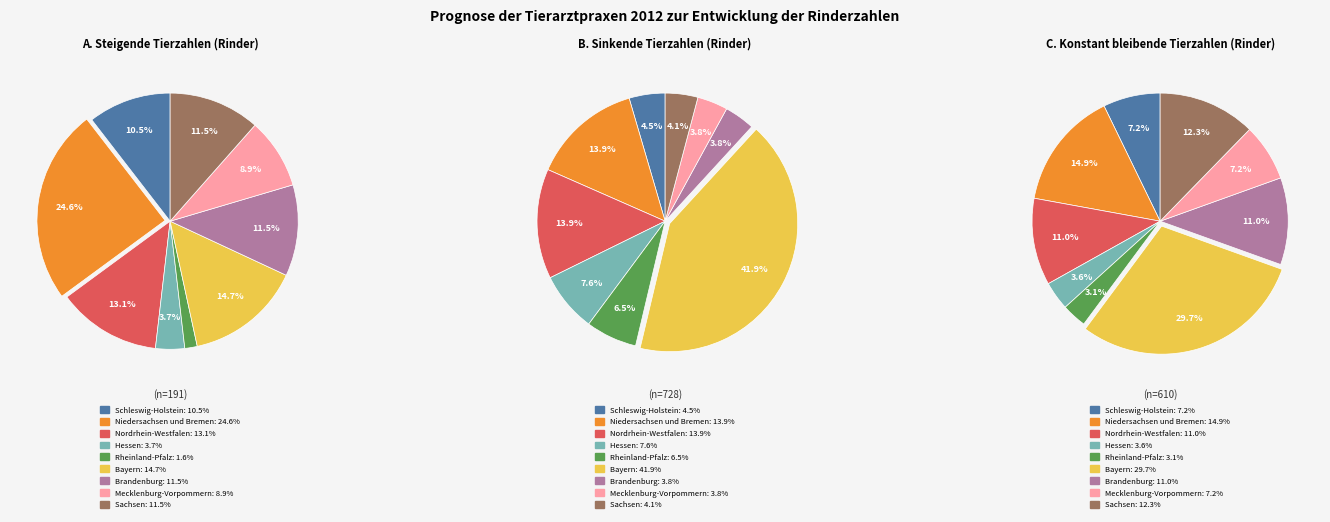

Count the number of slices in the pie.

9